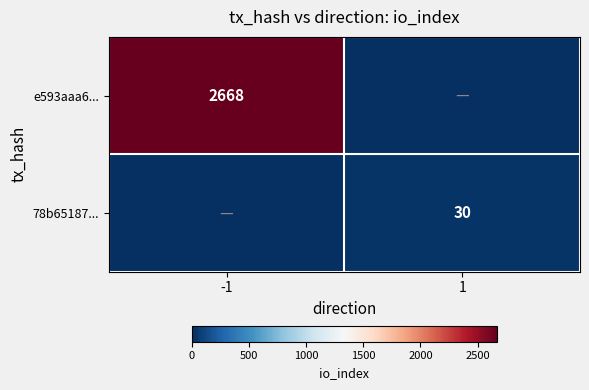

The 78b65187... series shows 49 at 1. True or false?

False